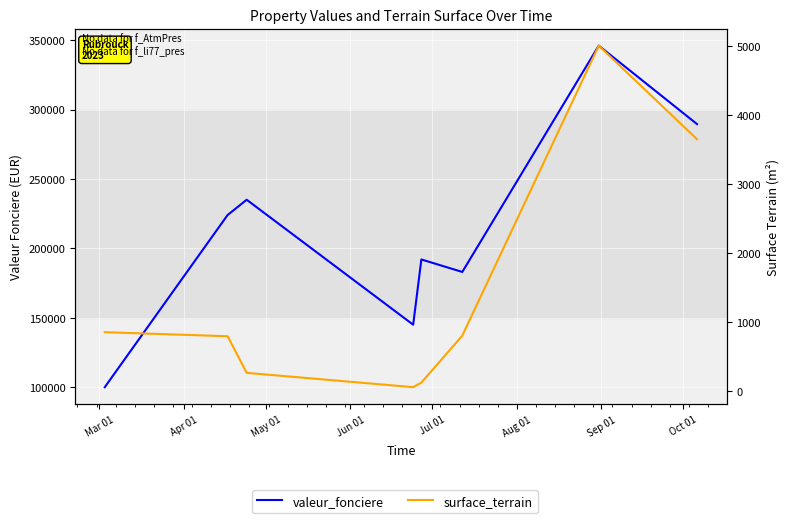

What is the total value across all series at Oct 01?

293150